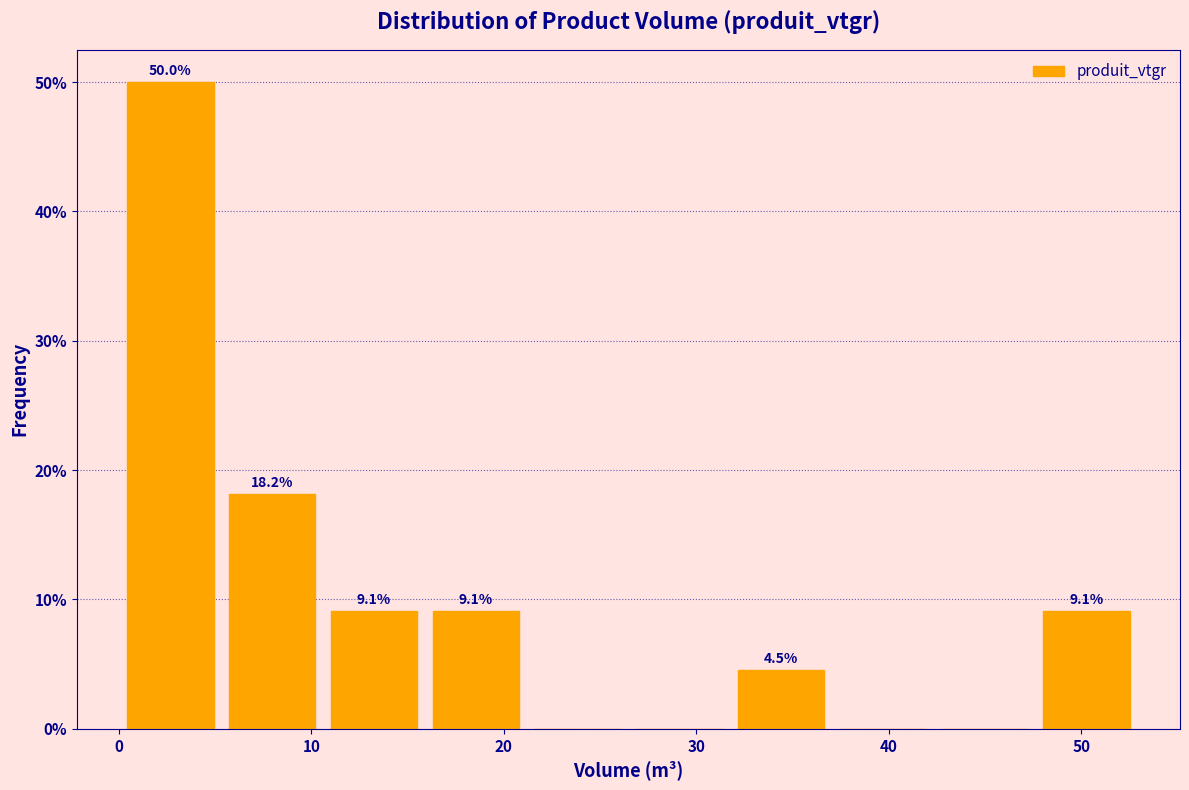

Over which range of the x-axis is the bar tallest?

0 to 5